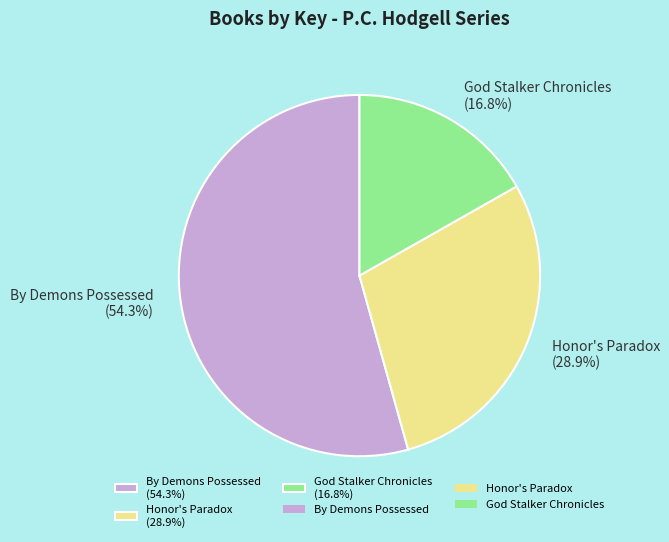

What is the smallest slice in the pie chart?

God Stalker Chronicles